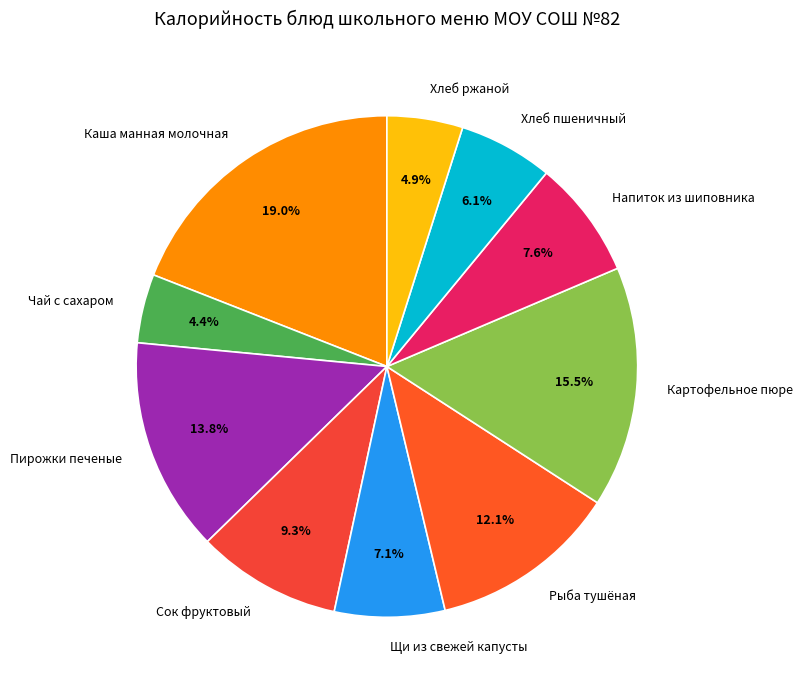

Is it true that Хлеб ржаной is 5% of the pie?

True